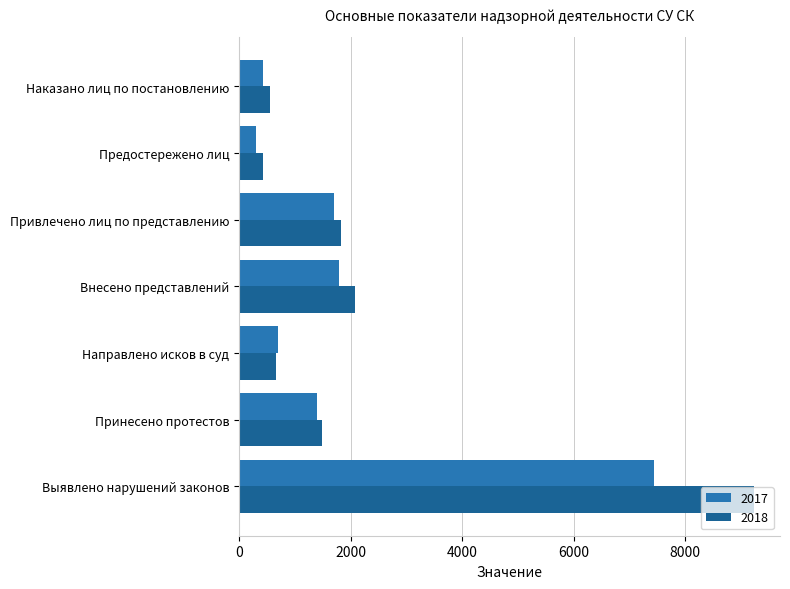

Which series has the largest range (max minus min)?

2018